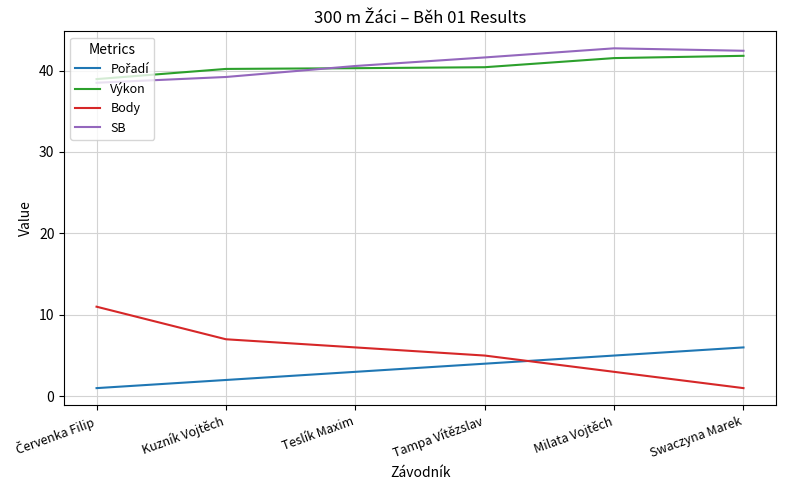

What value does the SB series have at Tampa Vítězslav?

41.6